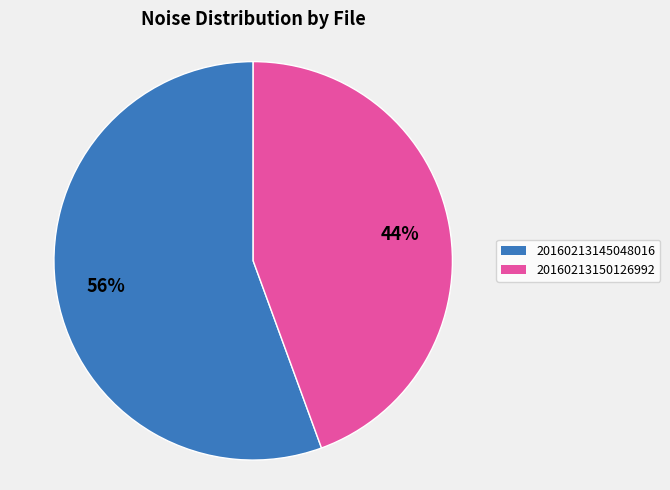

Is it true that 20160213150126992 is 44% of the pie?

True